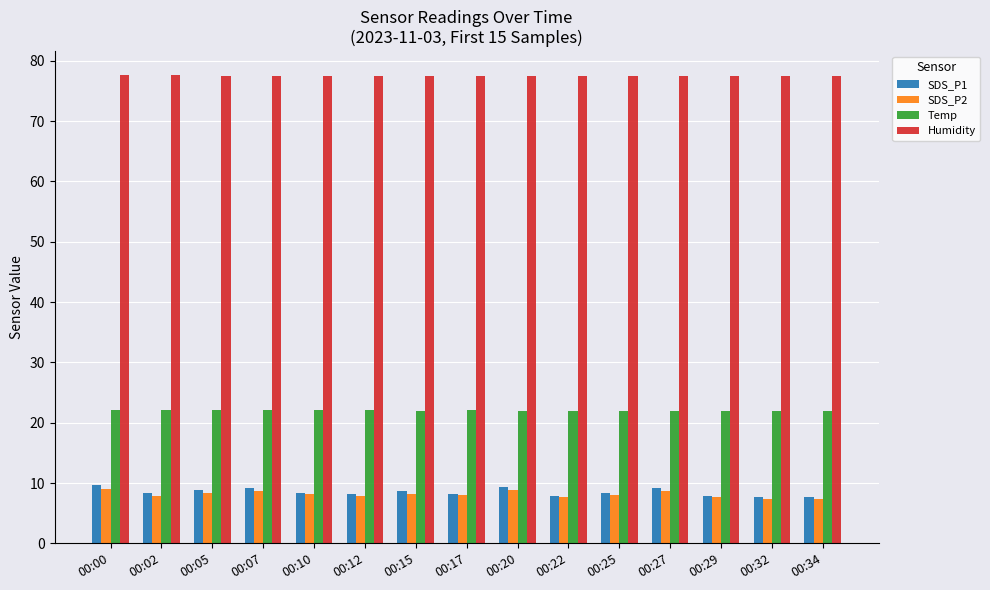

At how many categories does at least one series exceed 65?

15